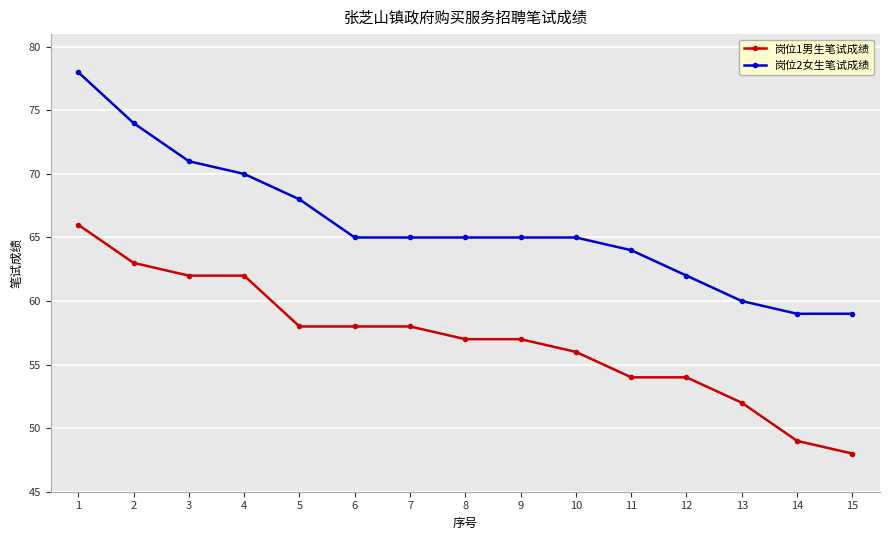

Reading left to right, transcribe all the data shown in this chart.

岗位1男生笔试成绩: 1=66	2=63	3=62	4=62	5=58	6=58	7=58	8=57	9=57	10=56	11=54	12=54	13=52	14=49	15=48
岗位2女生笔试成绩: 1=78	2=74	3=71	4=70	5=68	6=65	7=65	8=65	9=65	10=65	11=64	12=62	13=60	14=59	15=59